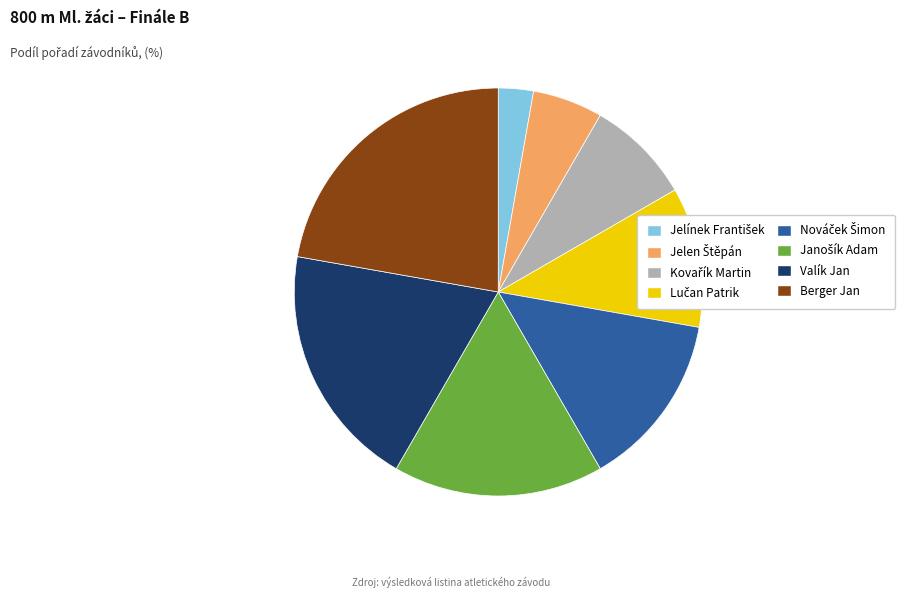

Is there a majority slice in this chart?

No